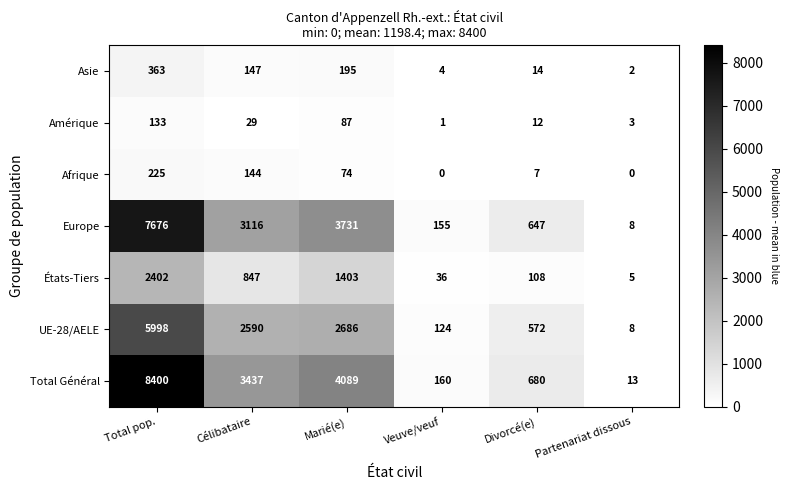

Is it true that Afrique equals 74 at Marié(e)?

True